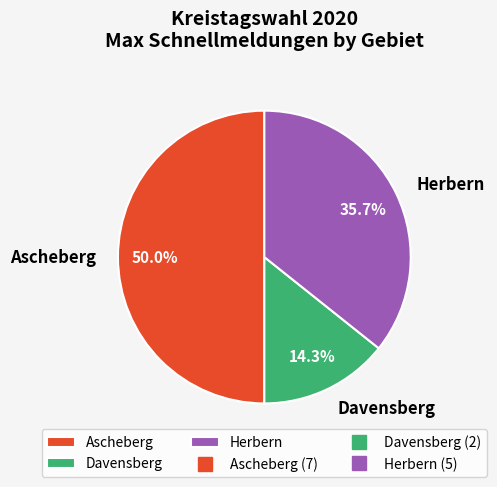

How many slices are in this pie chart?

3